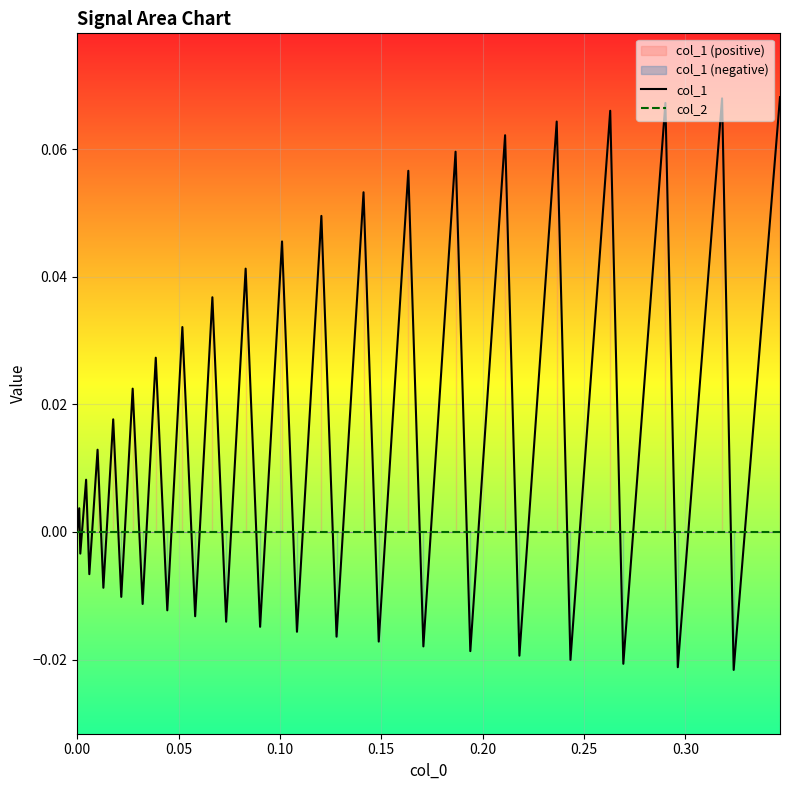

Reading right to left, what are all the values shown in this chart?

col_1: 0.1	-0.0	0.1	-0.0	0.1	-0.0	0.1	-0.0	0.1	-0.0	0.1	-0.0	0.1	-0.0	0.1	-0.0	0.1	-0.0	0.0	-0.0	0.0	-0.0	0.0	-0.0	0.0	-0.0	0.0	-0.0	0.0	-0.0	0.0	-0.0	0.0	-0.0	0.0	-0.0	0.0	-0.0	0.0	0.0
col_2: 0.0	0.0	0.0	0.0	0.0	0.0	0.0	0.0	0.0	0.0	0.0	0.0	0.0	0.0	0.0	0.0	0.0	0.0	0.0	0.0	0.0	0.0	0.0	0.0	0.0	0.0	0.0	0.0	0.0	0.0	0.0	0.0	0.0	0.0	0.0	0.0	0.0	0.0	0.0	0.0